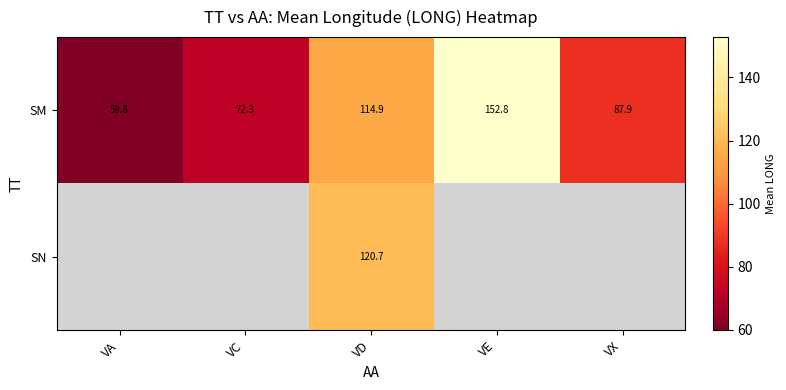

Which category has the highest value in the SM series?

VE